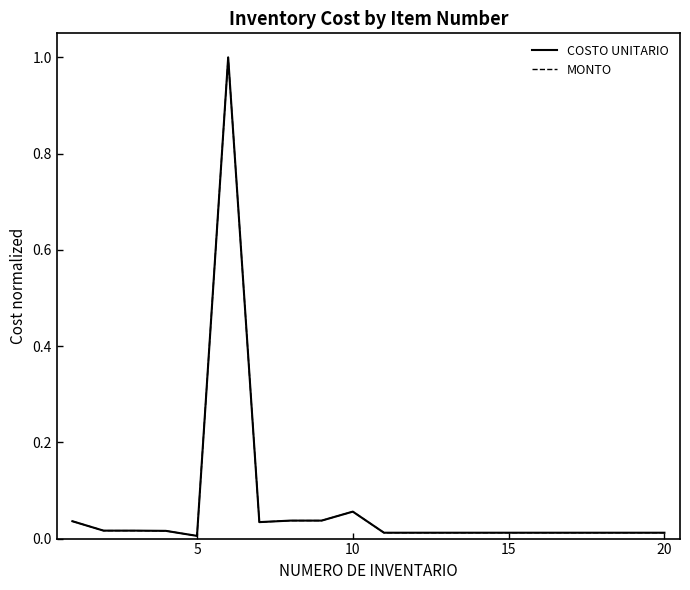

True or false: MONTO and COSTO UNITARIO cross at least once.

False